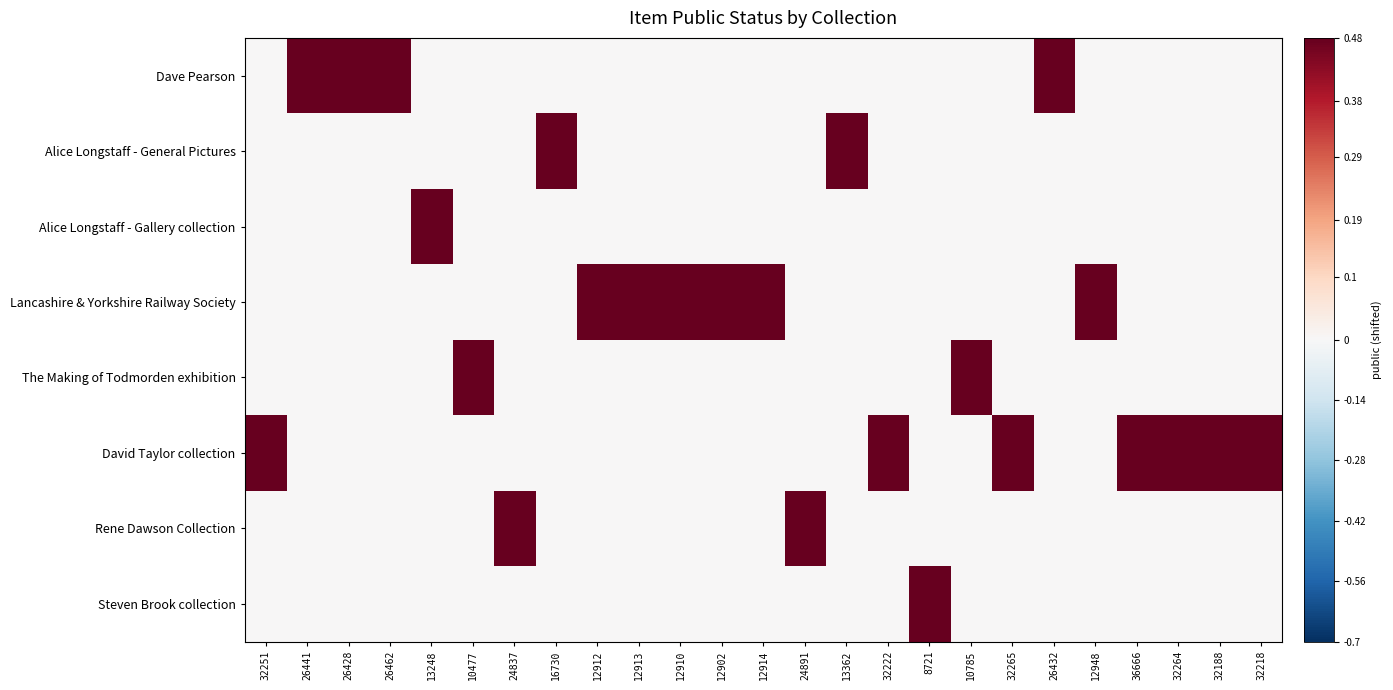

Rank the series at 32188 from highest to lowest value.

David Taylor collection, Dave Pearson, Alice Longstaff - General Pictures, Alice Longstaff - Gallery collection, Lancashire & Yorkshire Railway Society, The Making of Todmorden exhibition, Rene Dawson Collection, Steven Brook collection